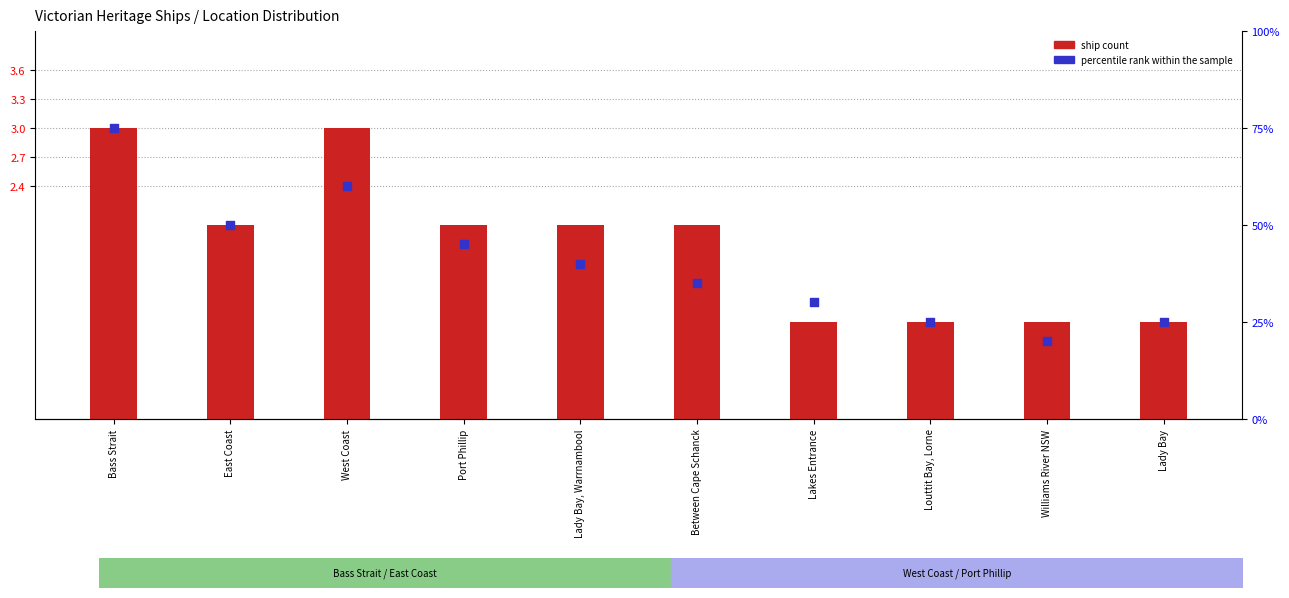

What is the total value across all series at Between Cape Schanck?

37